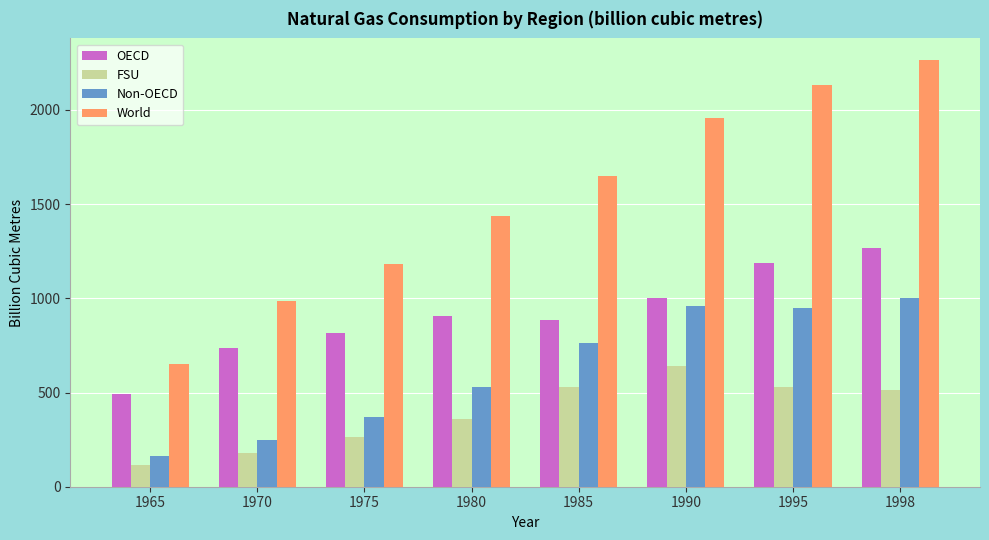

What is the sum of all OECD values?

7287.8